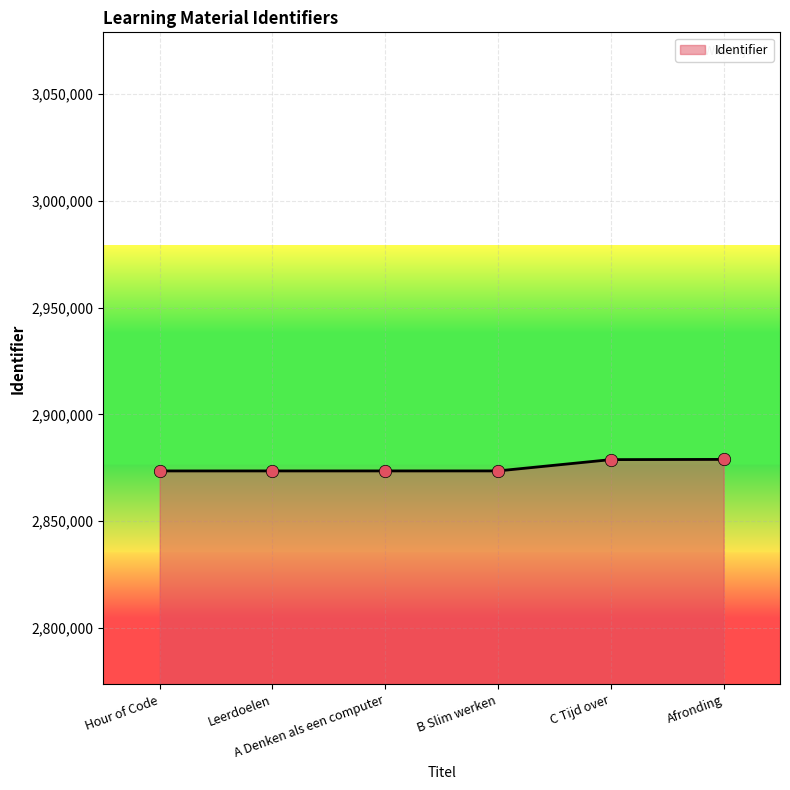

What is the change in value from B Slim werken to Afronding?

+5389